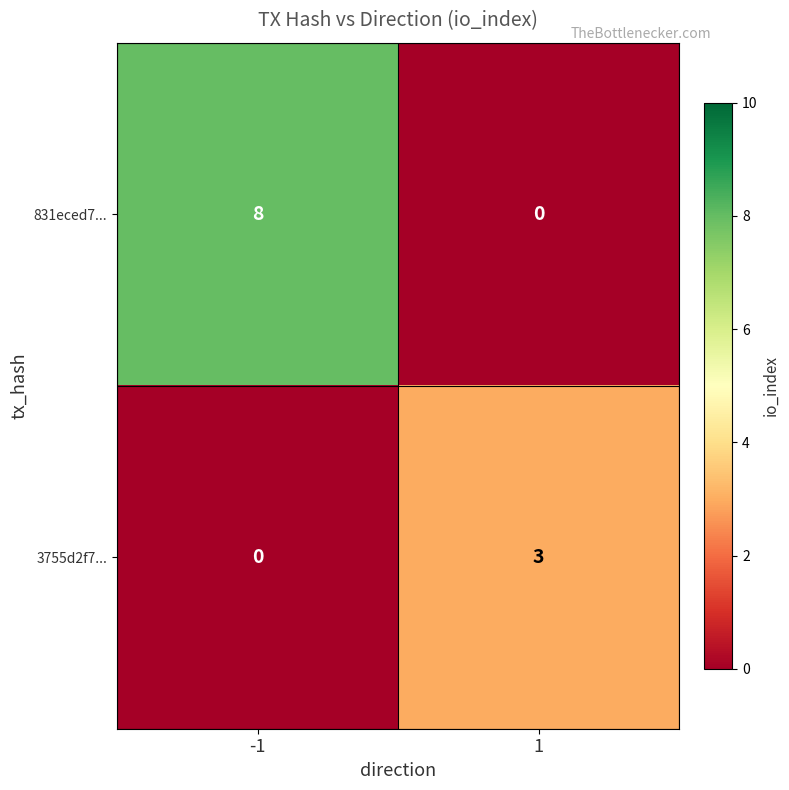

Which series has the widest spread of values?

831eced7...